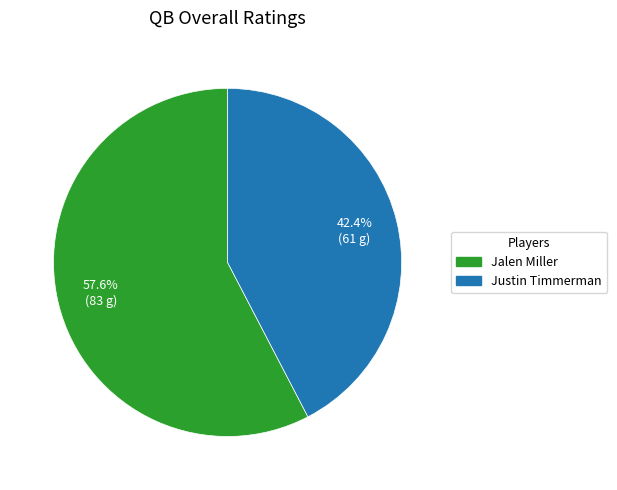

Which category has the biggest portion of the pie?

Jalen Miller